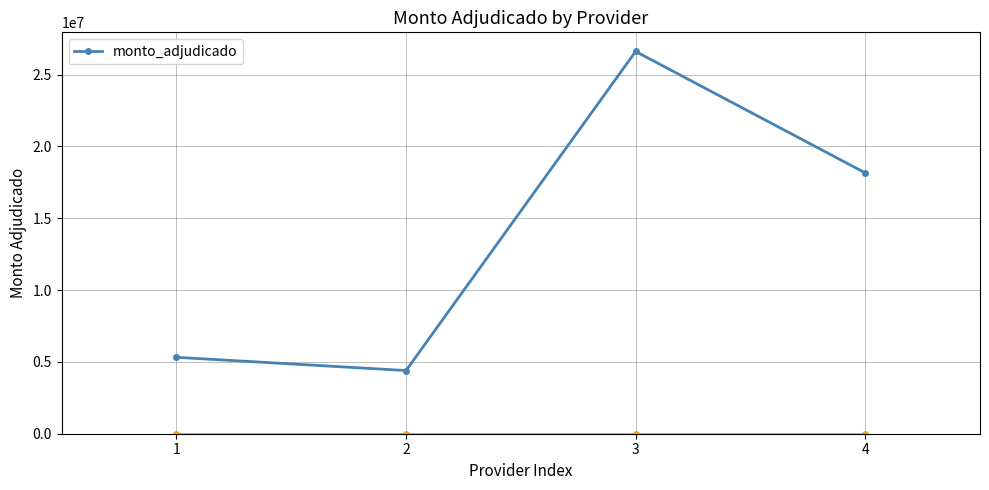

What is the difference between the maximum and minimum values?

22217950